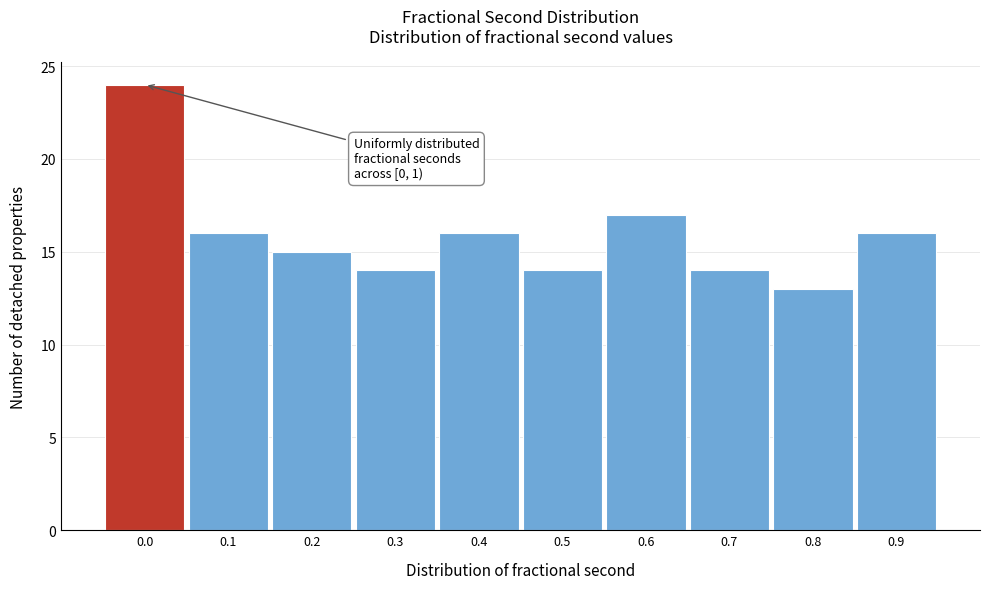

Reading left to right, transcribe all the data shown in this chart.

24	16	15	14	16	14	17	14	13	16